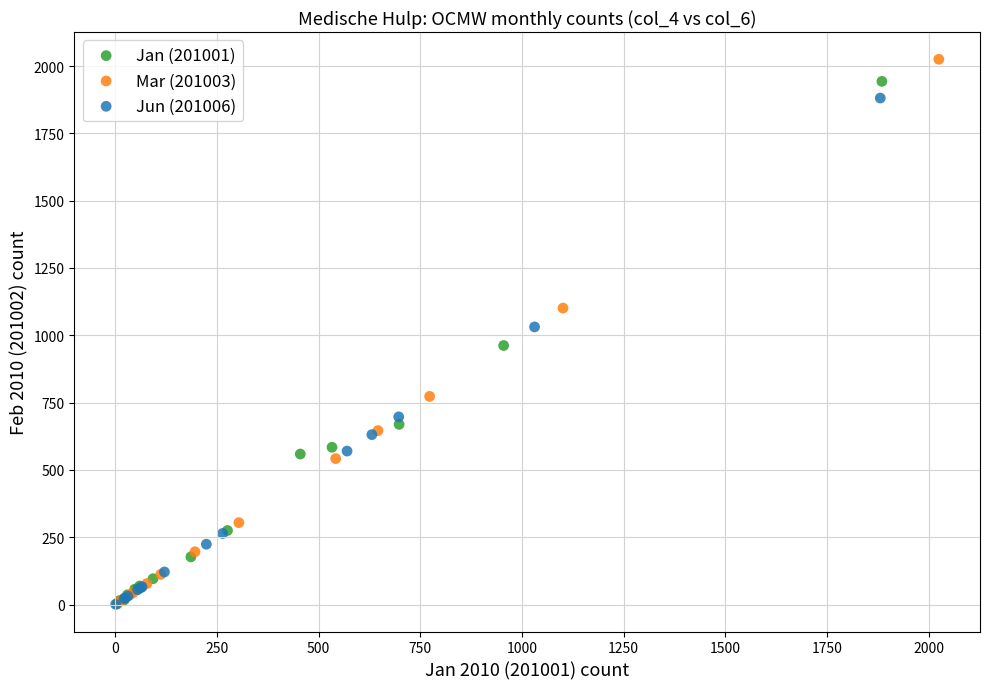

Which series has the widest spread of Y values?

Mar (201003)